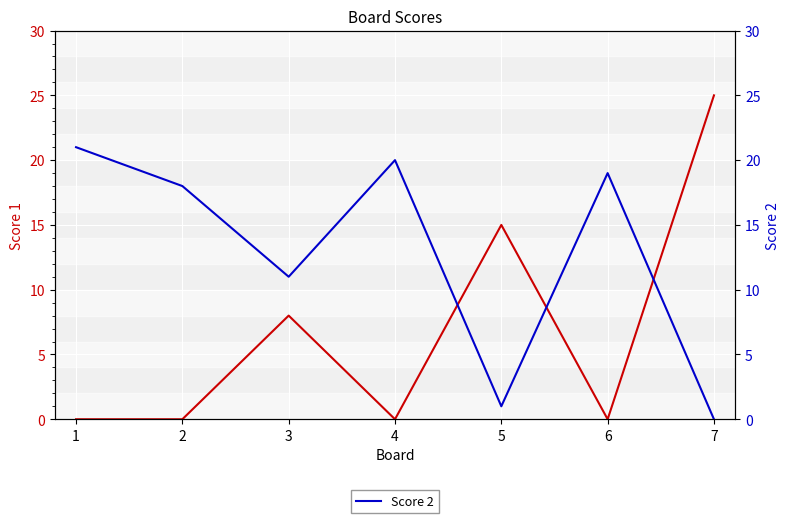

How many lines are shown in the chart?

2